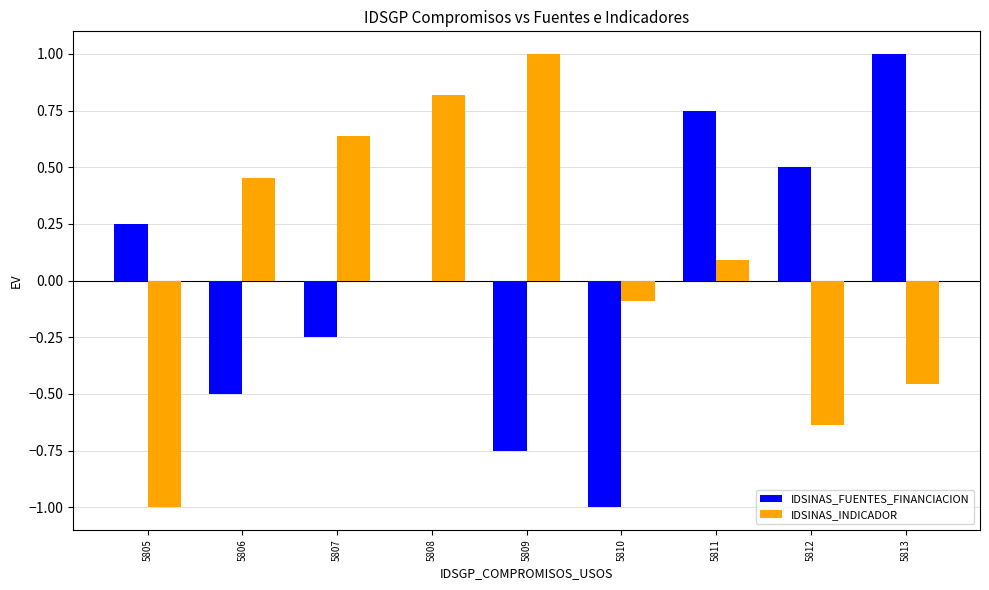

Where does the IDSINAS_FUENTES_FINANCIACION series first go above 0?

5805